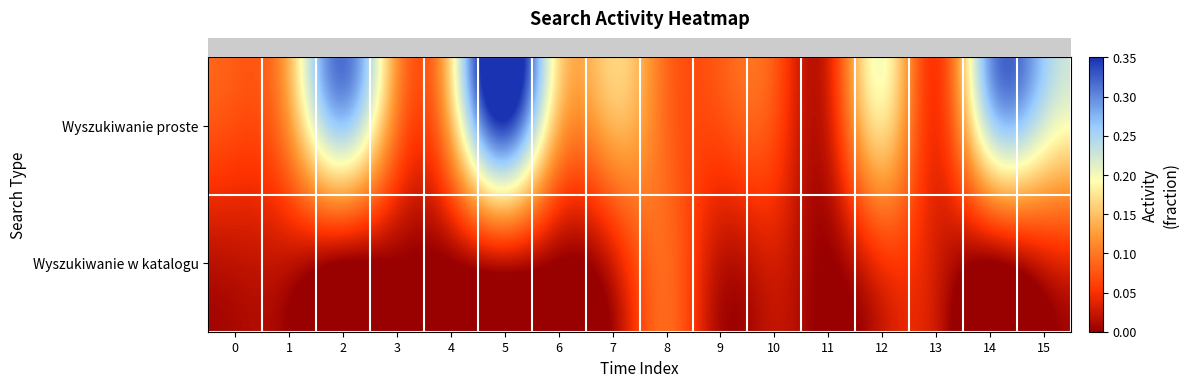

List the series in order of their overall mean, highest first.

row_0, row_1